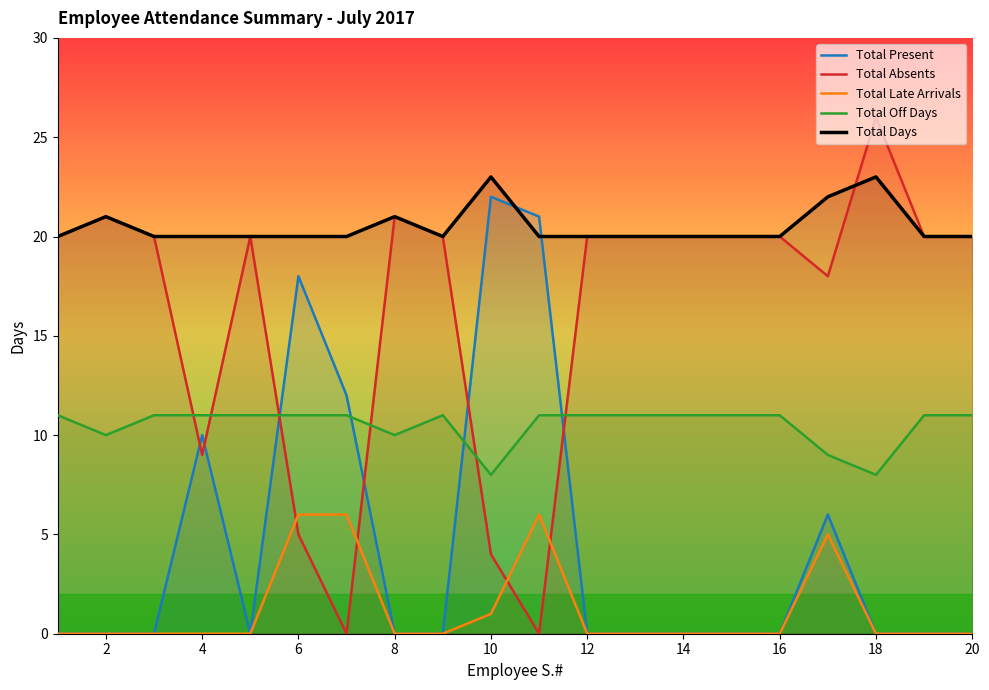

What is the maximum value for Total Absents?

26